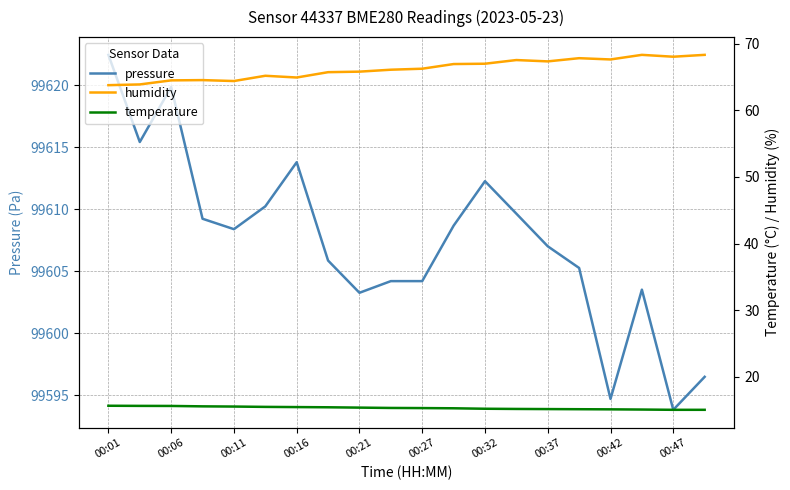

At which label does pressure first exceed 99608?

00:01